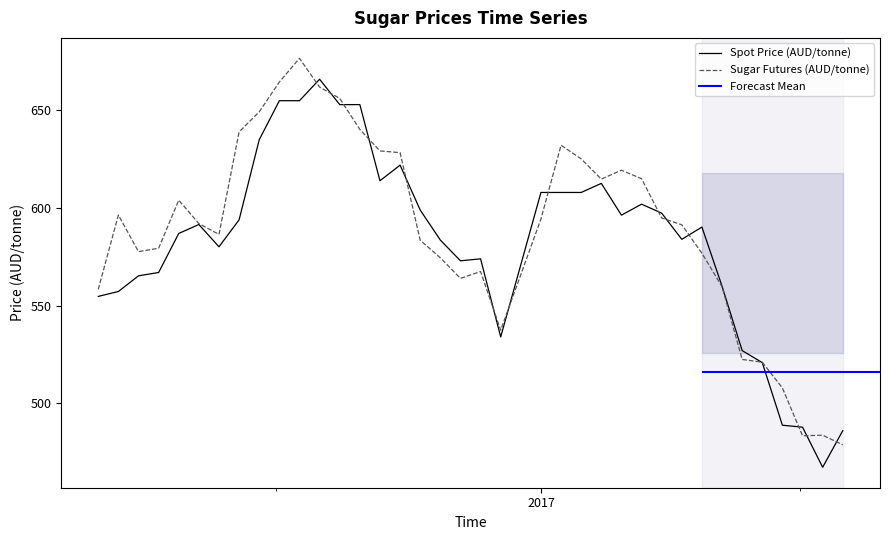

What is the minimum value for Sugar Futures (AUD/tonne)?

478.8